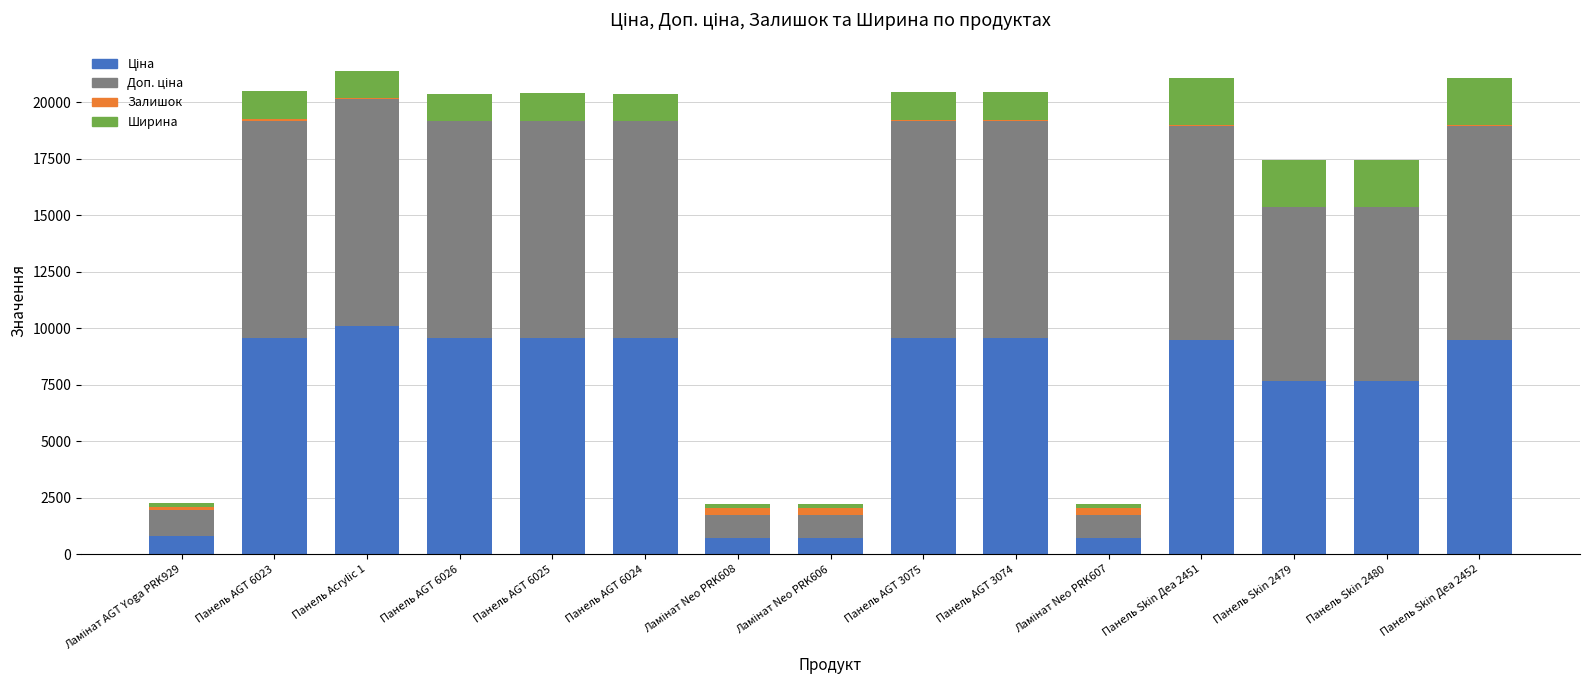

Are the bars horizontal?

No